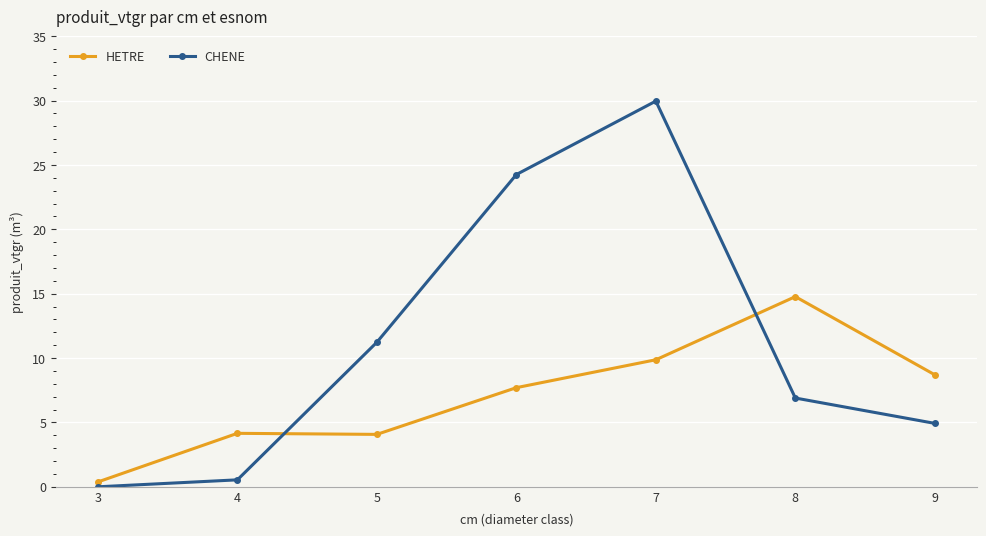

Is the value of CHENE at 7 greater than the value of HETRE at 6?

Yes